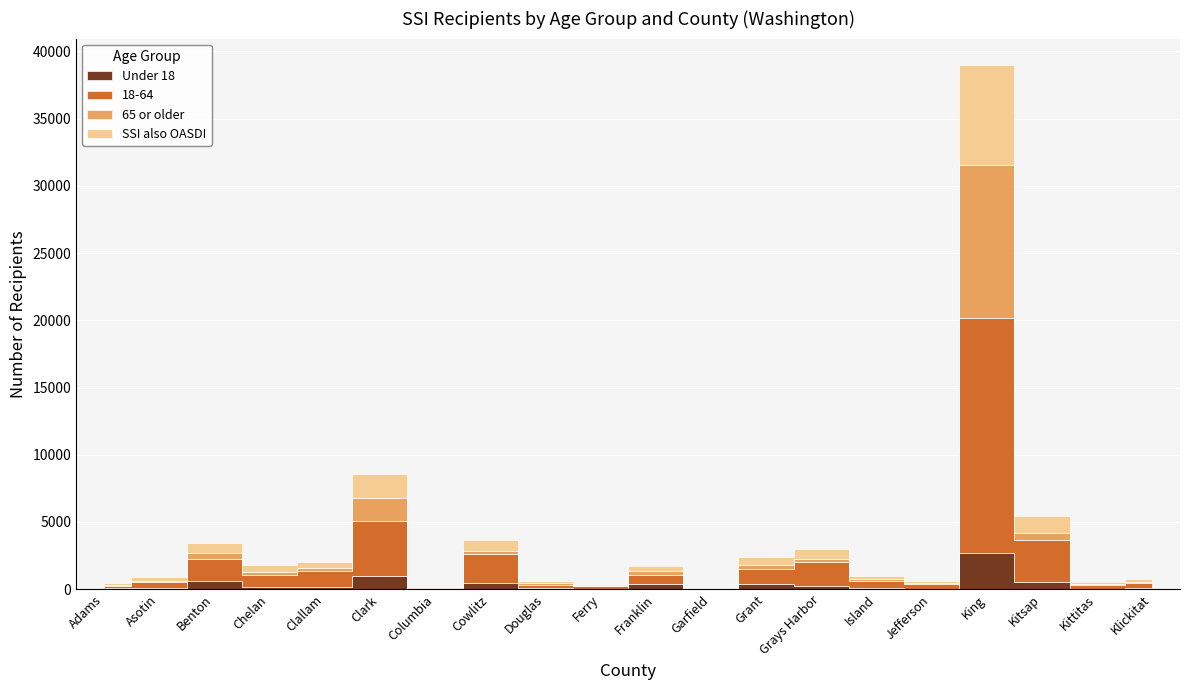

What is the difference between the maximum and minimum values in the Under 18 series?

2696